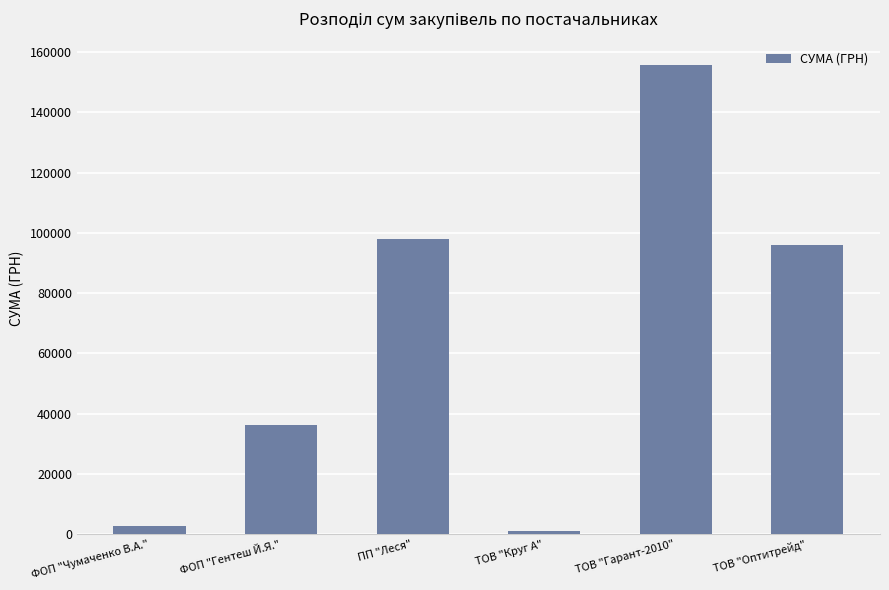

List the labels in order of value, smallest first.

ТОВ "Круг А", ФОП "Чумаченко В.А.", ФОП "Гентеш Й.Я.", ТОВ "Оптитрейд", ПП "Леся", ТОВ "Гарант-2010"